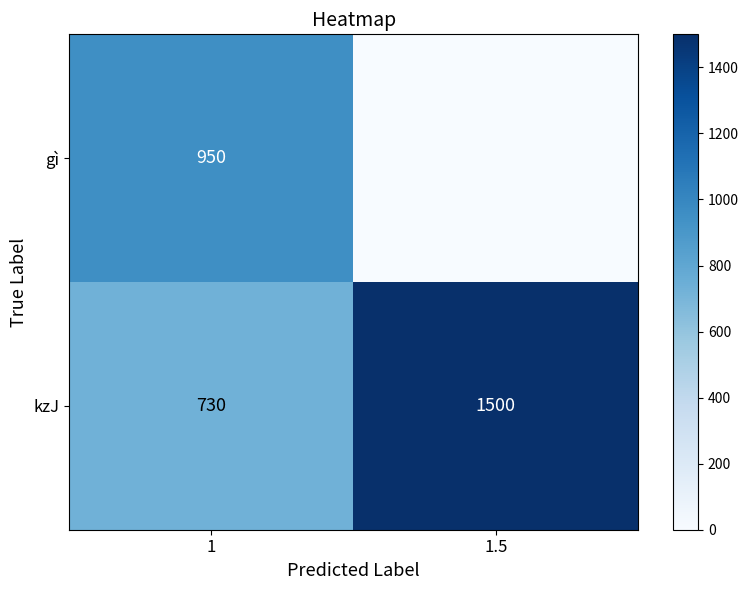

Is the value of gì at 1 greater than the value of kzJ at 1.5?

No